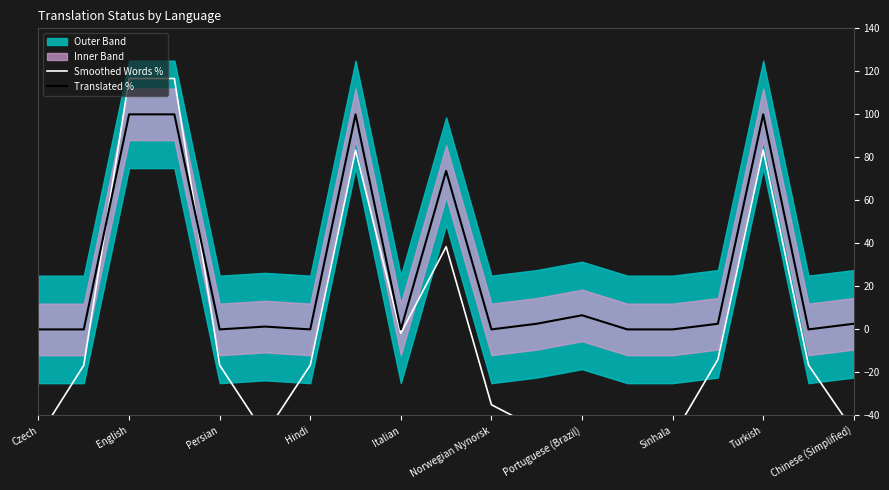

Is it true that Translated % equals 0.0 at Hindi?

True